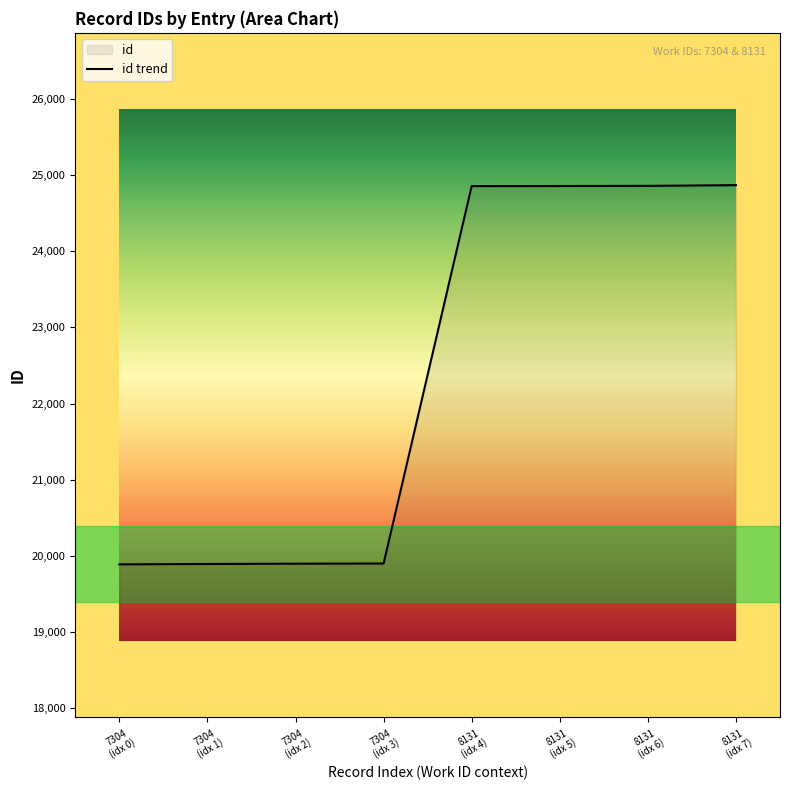

Which category has the lowest value across all series?

7304